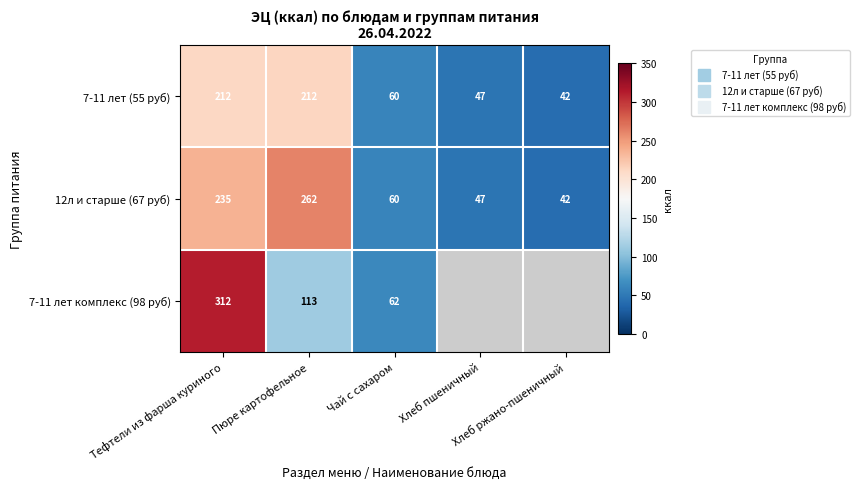

At which category is the sum across all series the highest?

Тефтели из фарша куриного